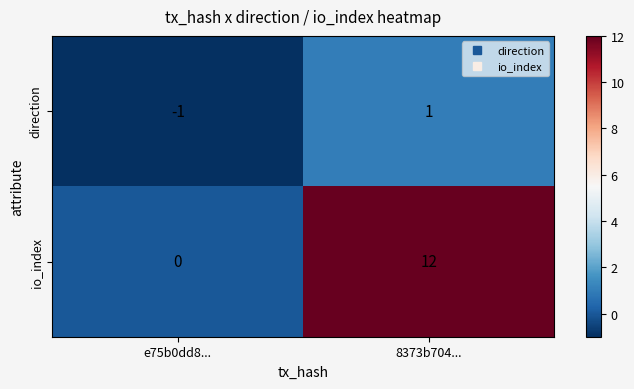

What is the average value of the io_index series?

6